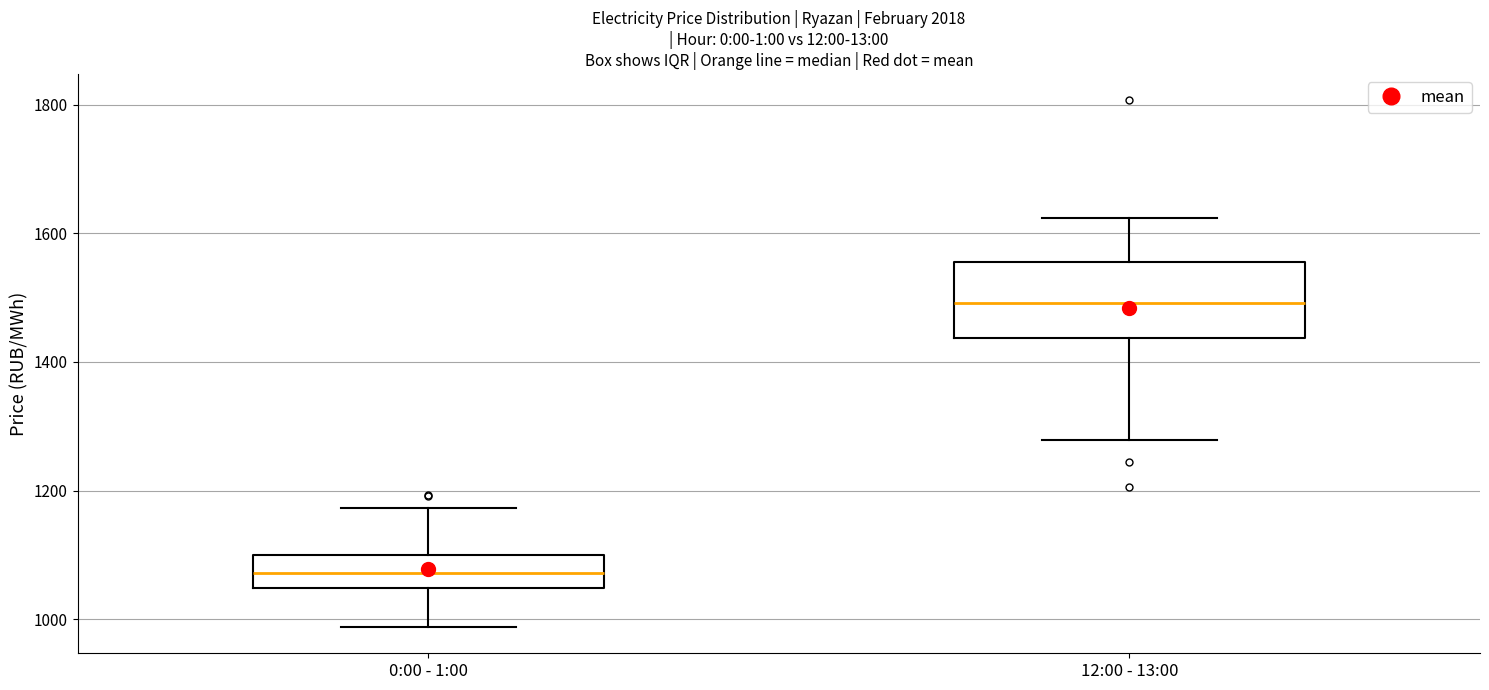

Which box is the tallest, from its lower edge to its upper edge?

12:00 - 13:00